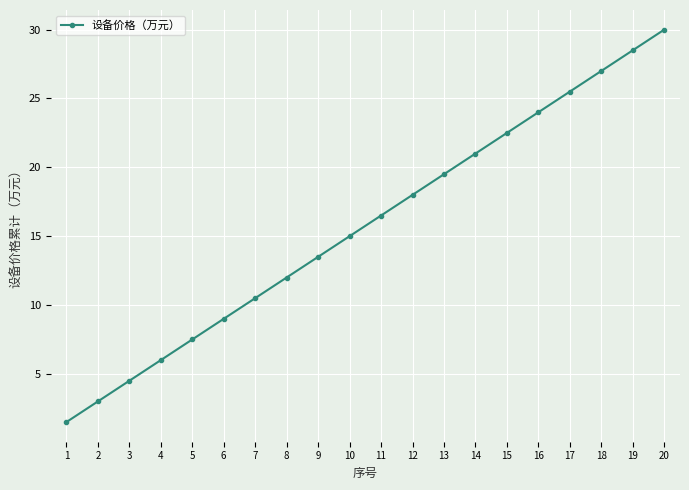

List the labels in order of value, smallest first.

1, 2, 3, 4, 5, 6, 7, 8, 9, 10, 11, 12, 13, 14, 15, 16, 17, 18, 19, 20